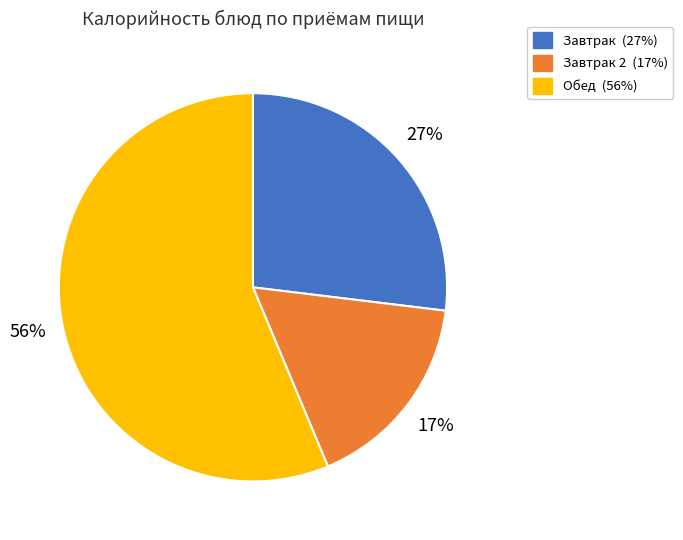

Is there a majority slice in this chart?

Yes